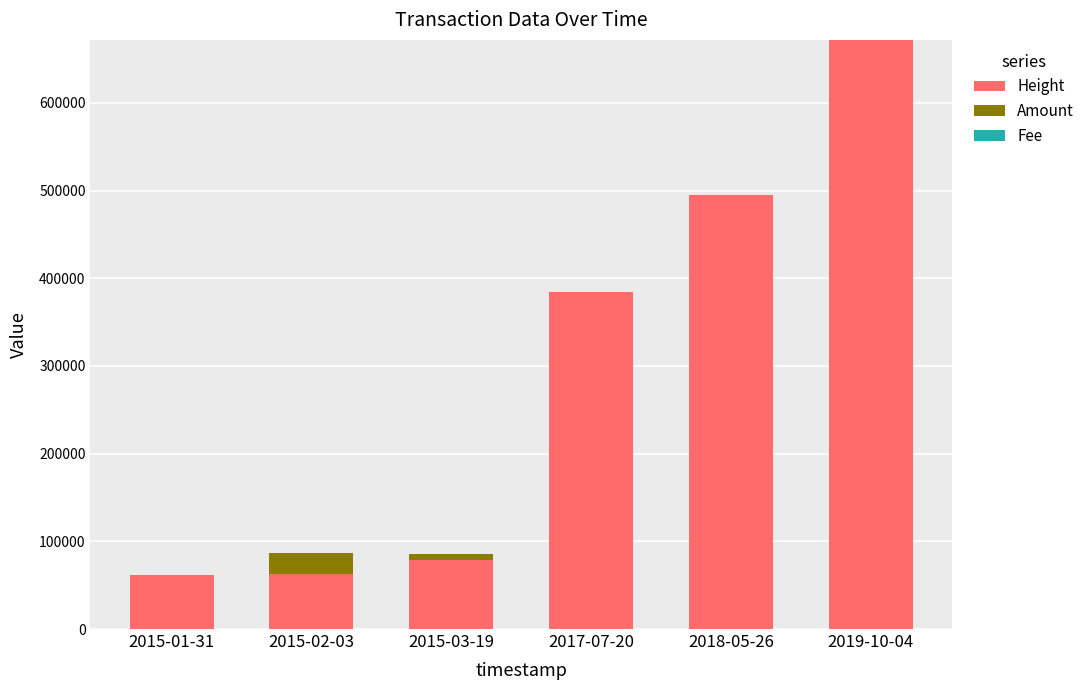

What is the highest value of the Height series?

671802.0